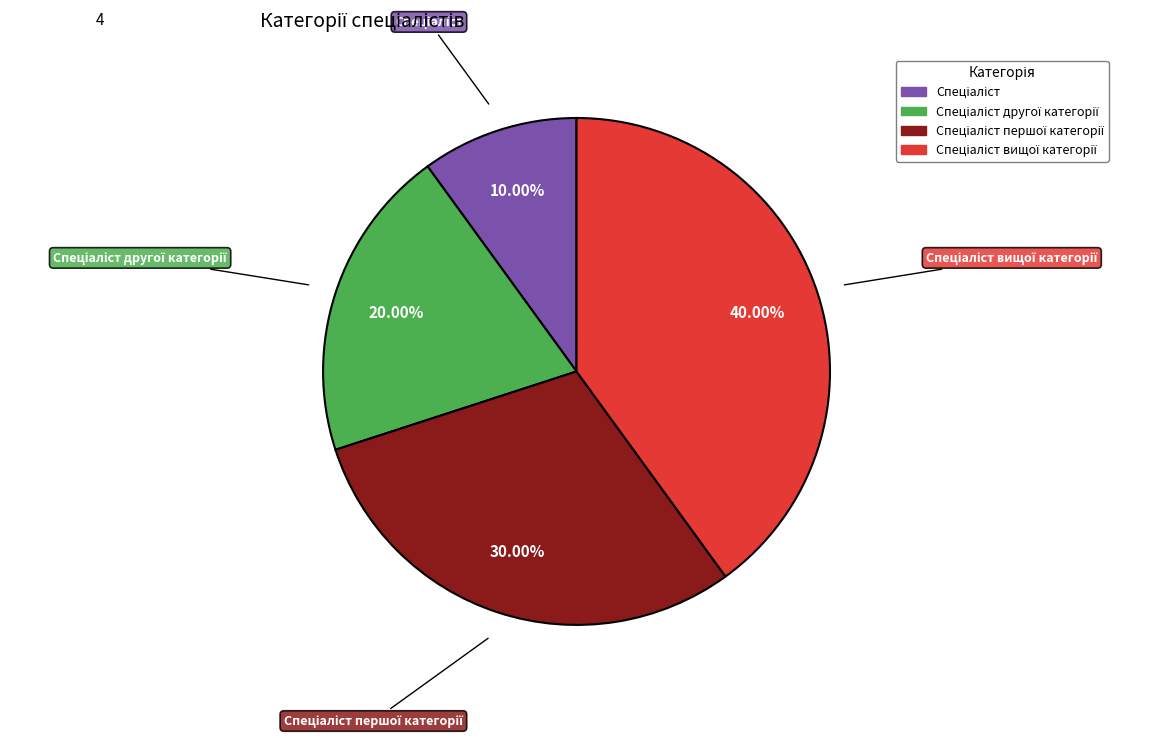

To the nearest percent, what is the average slice percentage?

25%